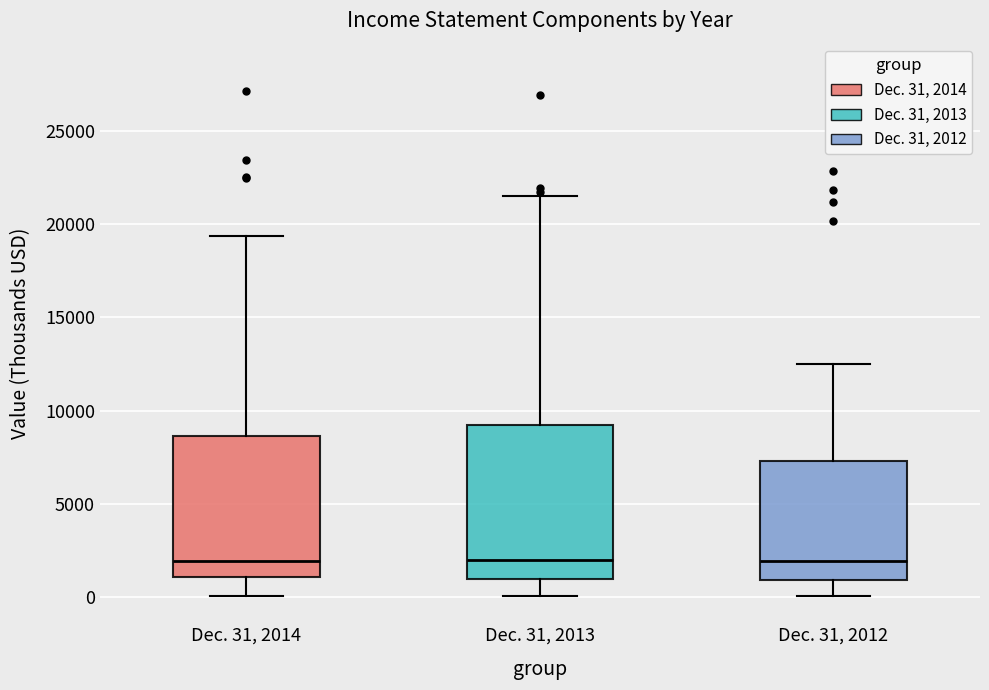

Where does the upper whisker of the box for Dec. 31, 2014 end on the y-axis? The values are not printed on the chart, so give them approximately, as read against the axis.

19500